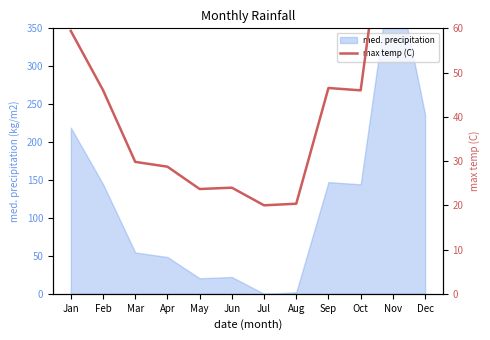

The chart shows a value of 40.0 at May. True or false?

False